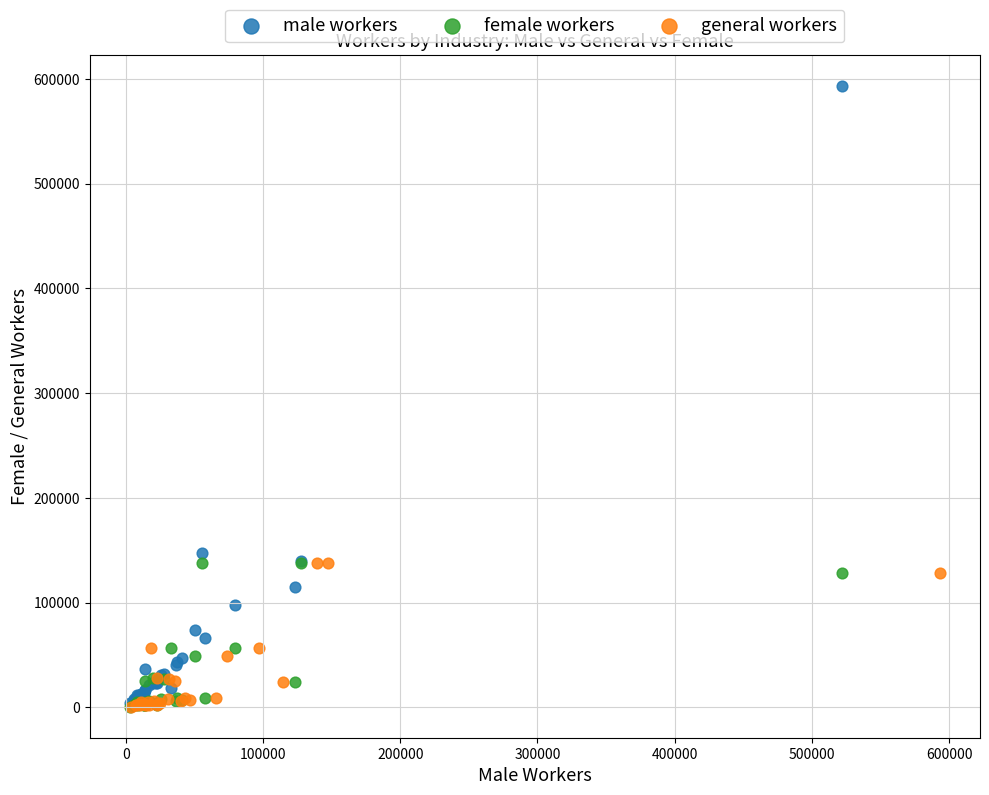

What are all the series names shown in the legend?

male workers, female workers, general workers